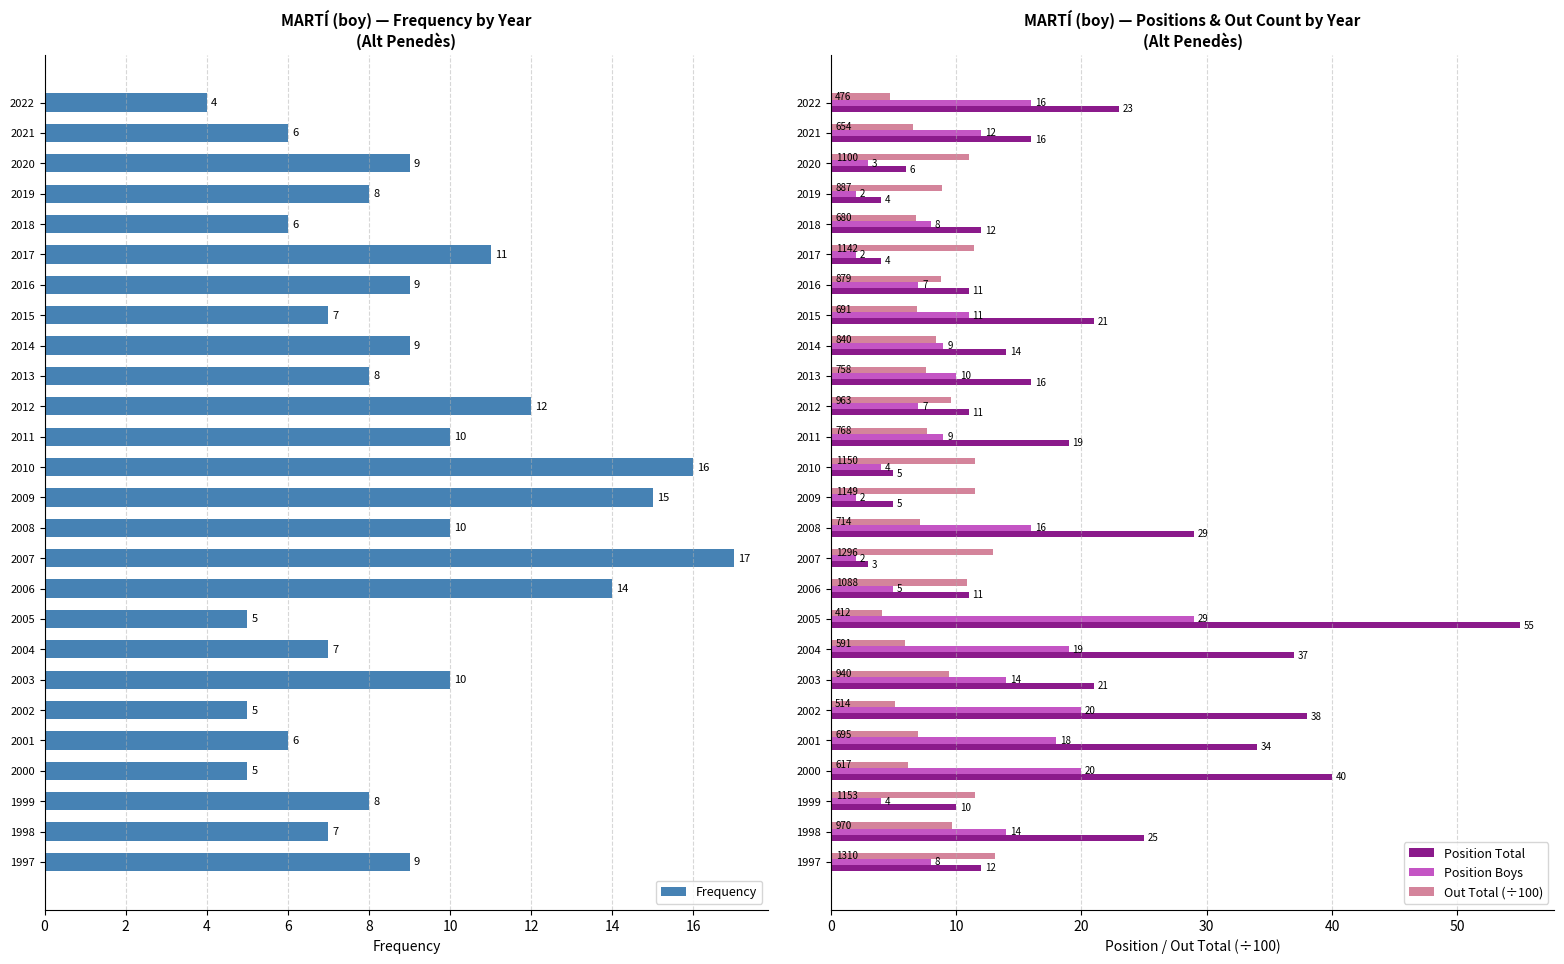

Reading right to left, what are all the values shown in this chart?

Frequency: 9.0	7.0	8.0	5.0	6.0	5.0	10.0	7.0	5.0	14.0	17.0	10.0	15.0	16.0	10.0	12.0	8.0	9.0	7.0	9.0	11.0	6.0	8.0	9.0	6.0	4.0
Position Total: 12.0	25.0	10.0	40.0	34.0	38.0	21.0	37.0	55.0	11.0	3.0	29.0	5.0	5.0	19.0	11.0	16.0	14.0	21.0	11.0	4.0	12.0	4.0	6.0	16.0	23.0
Position Boys: 8.0	14.0	4.0	20.0	18.0	20.0	14.0	19.0	29.0	5.0	2.0	16.0	2.0	4.0	9.0	7.0	10.0	9.0	11.0	7.0	2.0	8.0	2.0	3.0	12.0	16.0
Out Total (÷100): 13.1	9.7	11.5	6.2	7.0	5.1	9.4	5.9	4.1	10.9	13.0	7.1	11.5	11.5	7.7	9.6	7.6	8.4	6.9	8.8	11.4	6.8	8.9	11.0	6.5	4.8